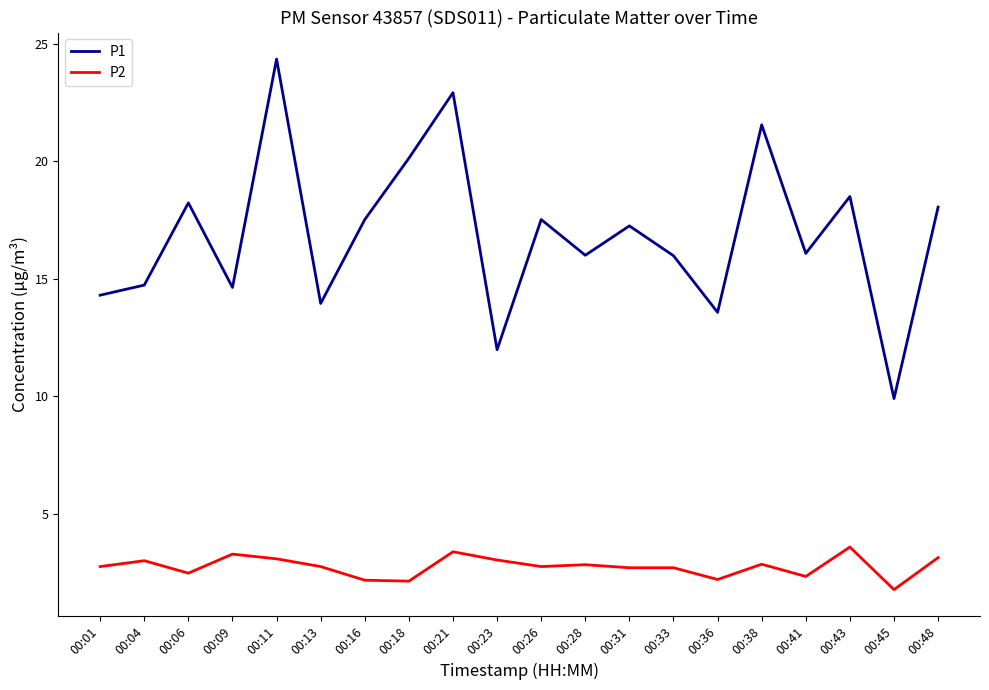

What is the difference between the highest and lowest values at 00:21?

19.5